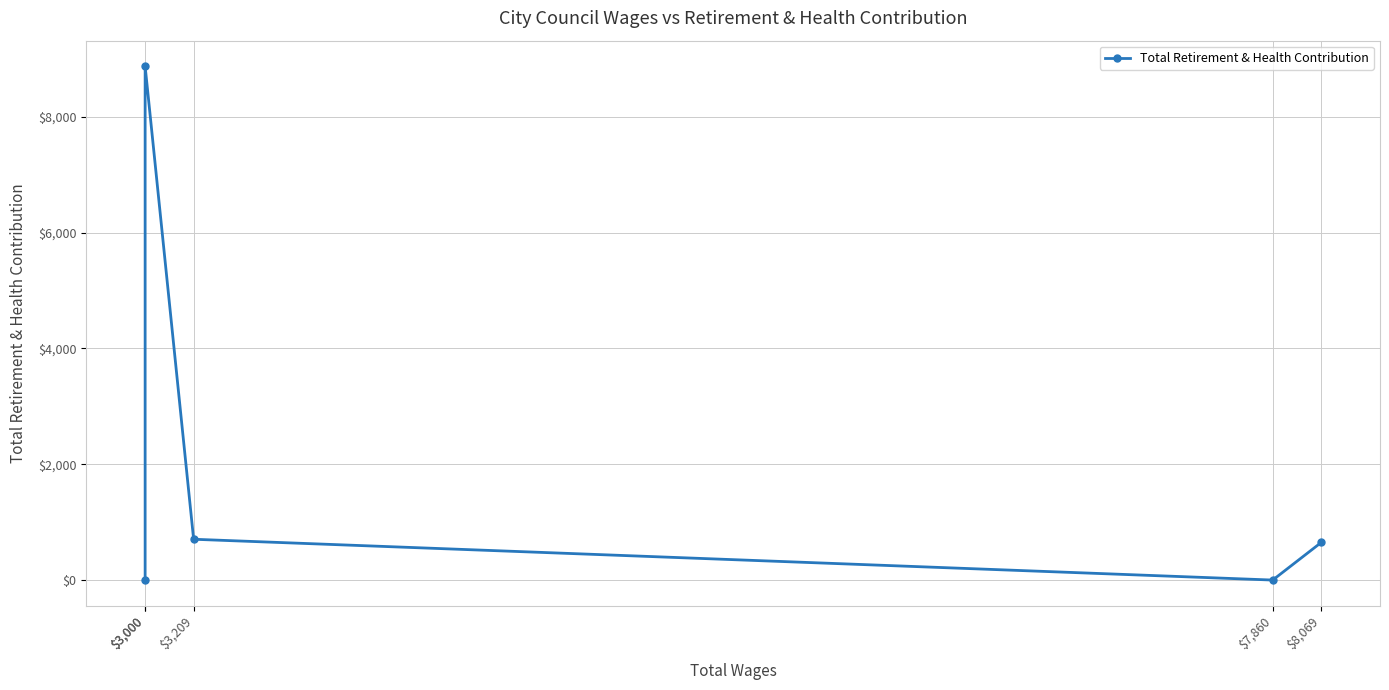

Is this an area chart (filled region under the line)?

No